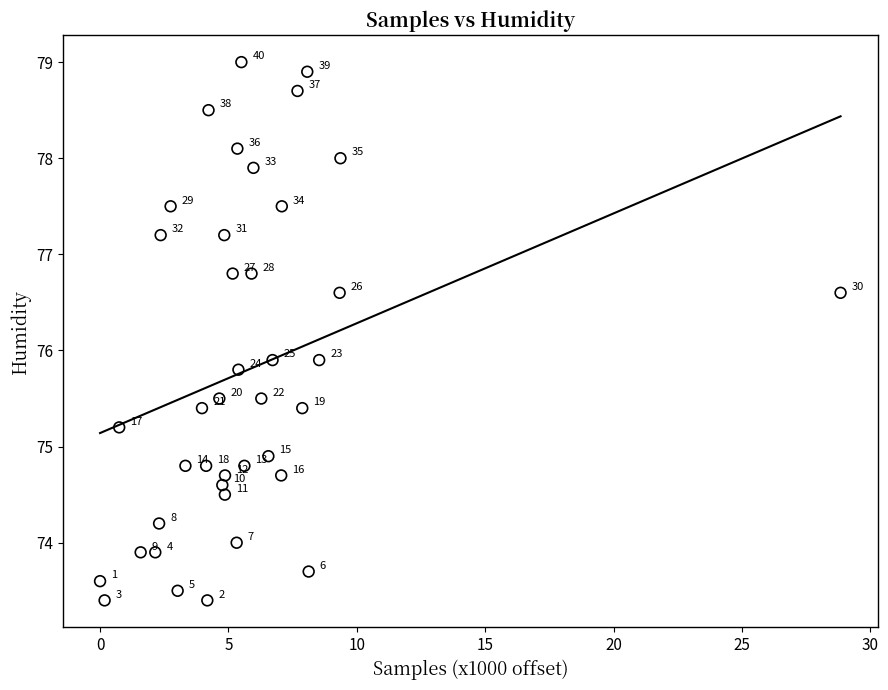

What is the range of Y values (max minus min)?

5.6